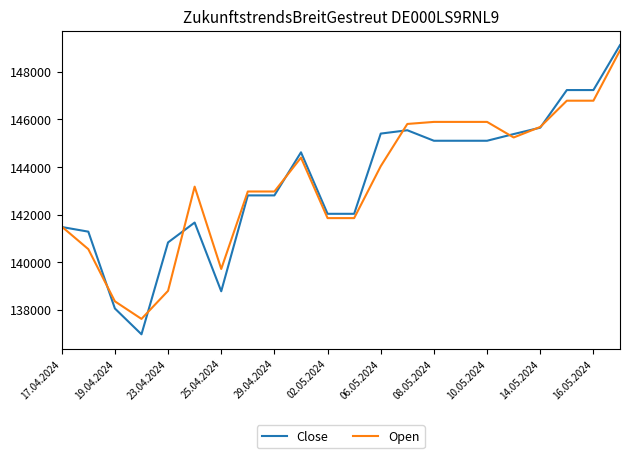

Which series has the largest range (max minus min)?

Close